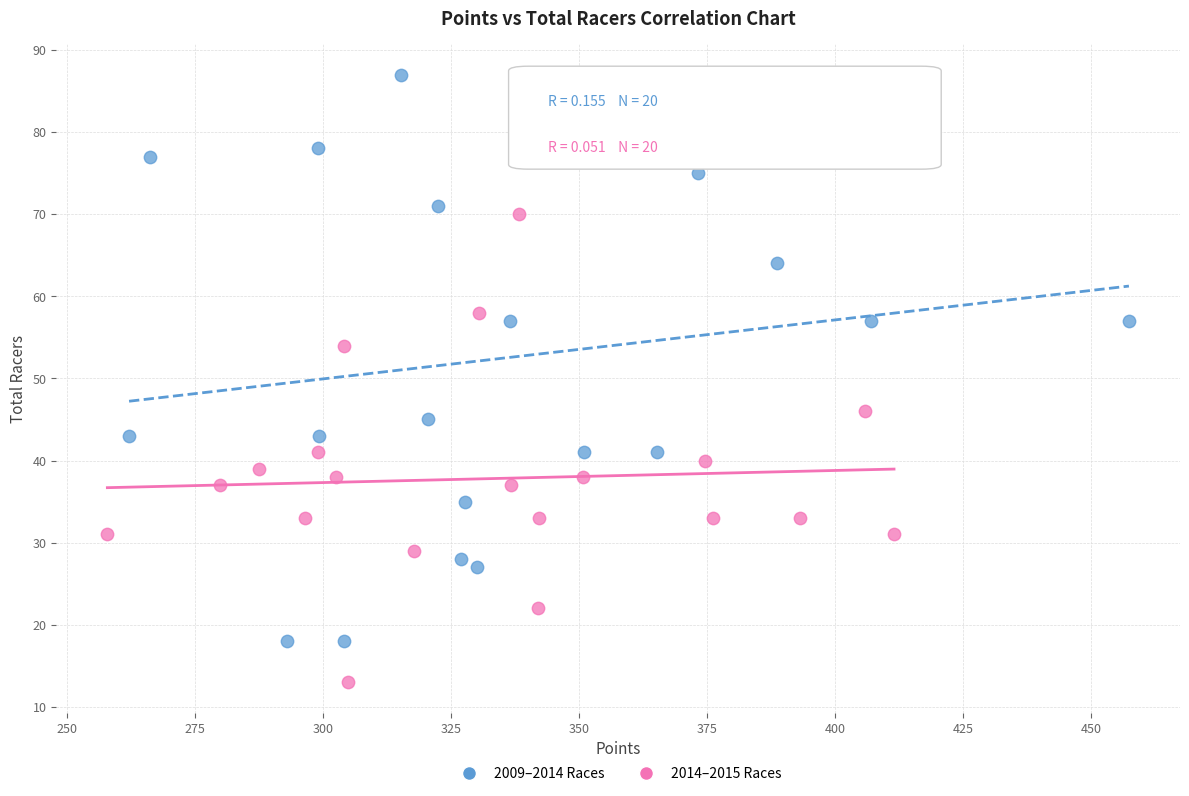

Which series contains the highest Y value?

2009–2014 Races